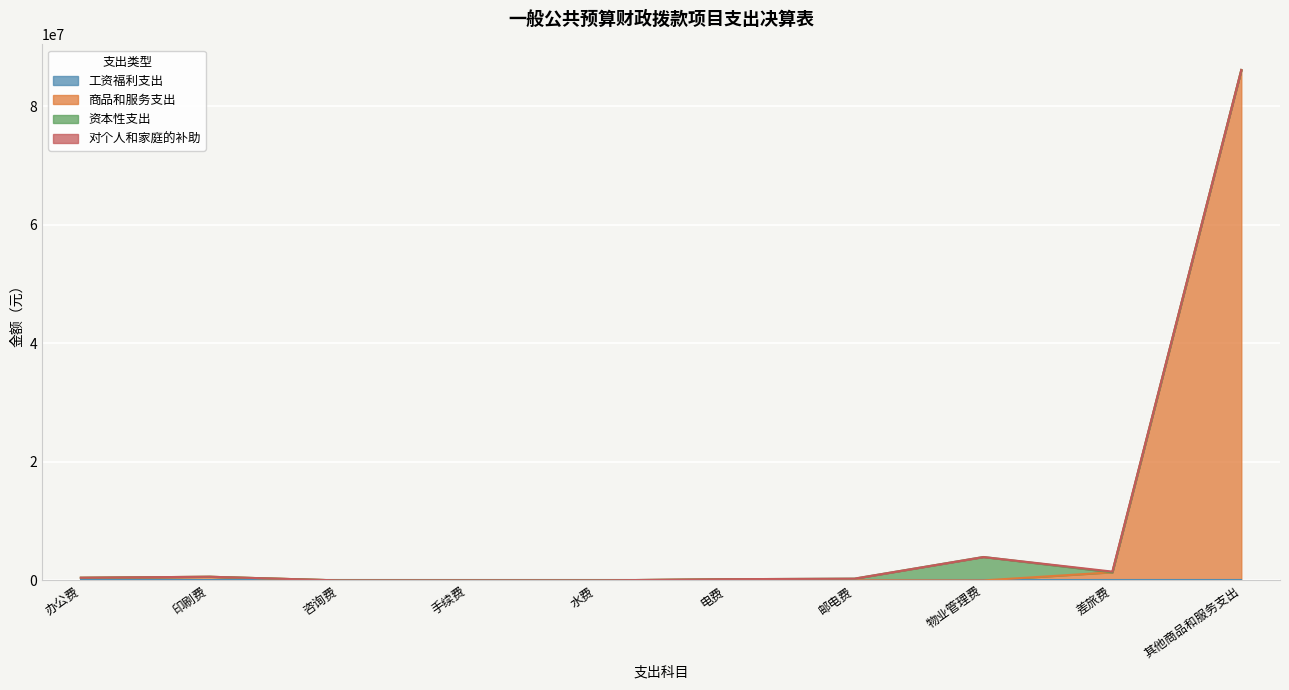

How many positive values does the 资本性支出 series have?

2